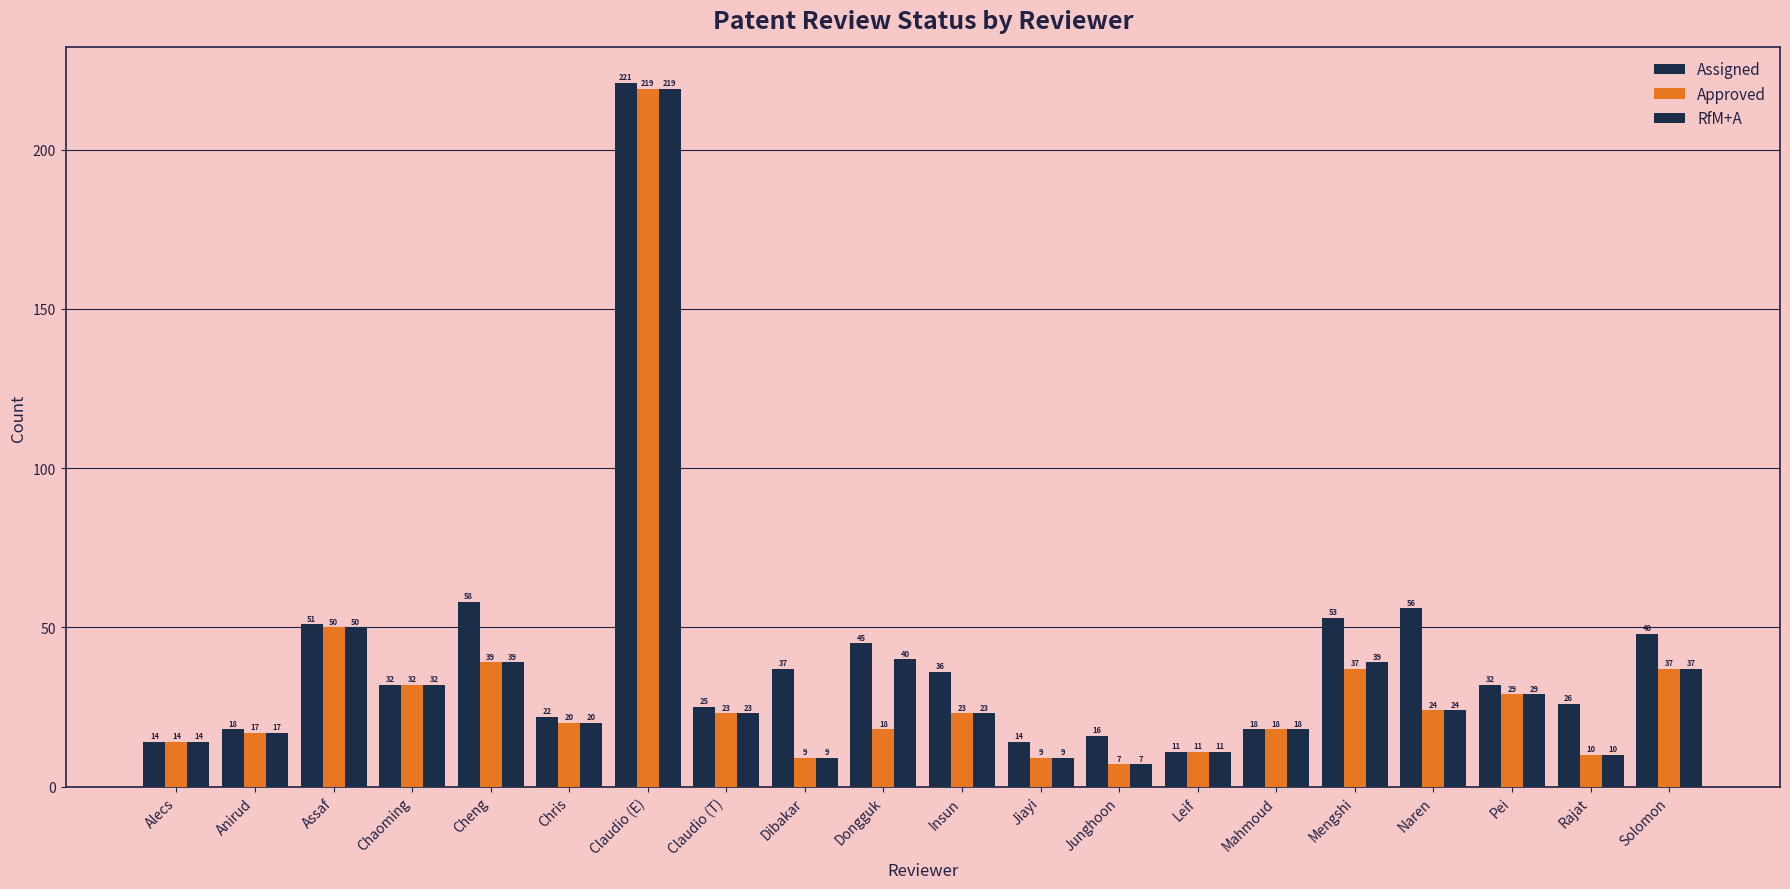

Is the value of Approved at Rajat greater than the value of RfM+A at Assaf?

No